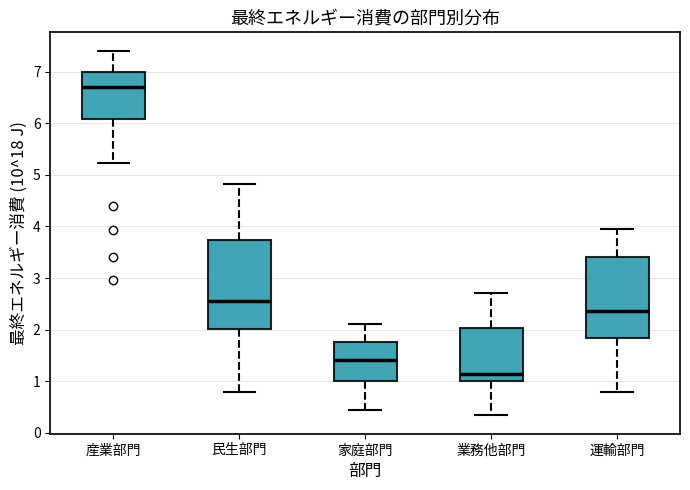

Which box is the tallest, from its lower edge to its upper edge?

民生部門